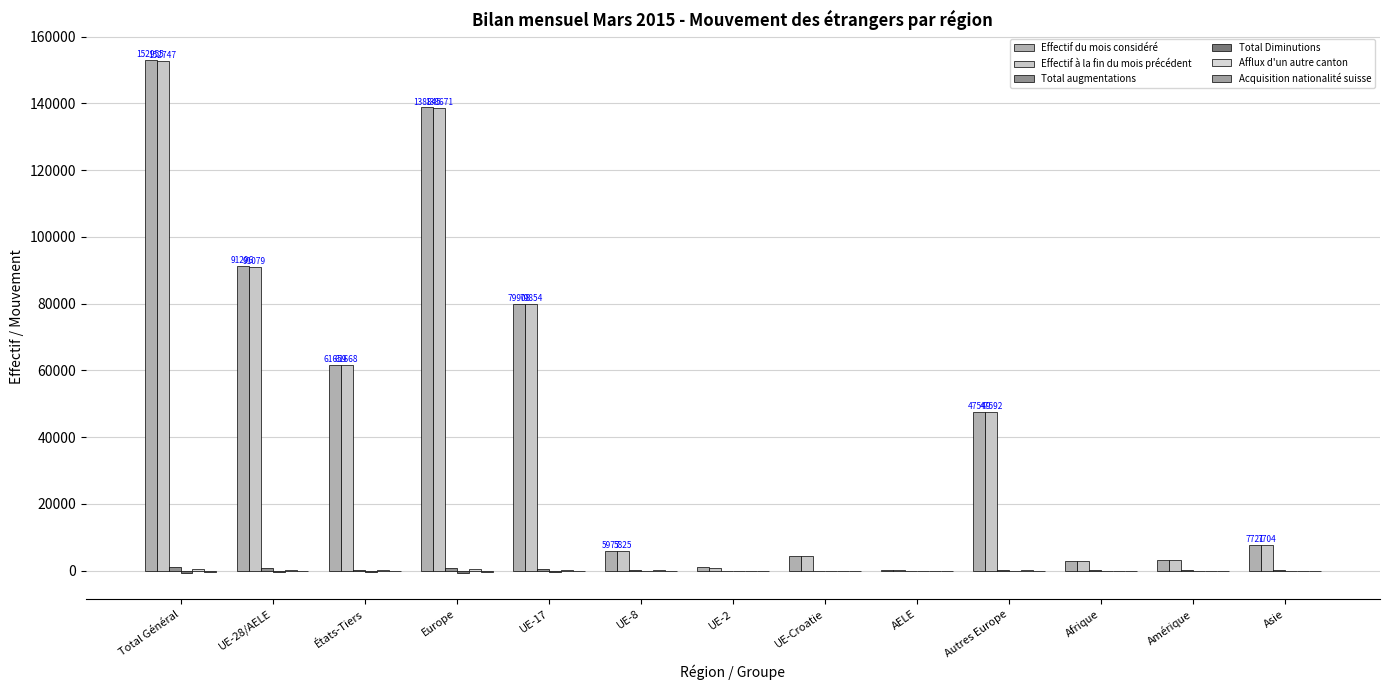

Does the chart contain stacked bars?

No